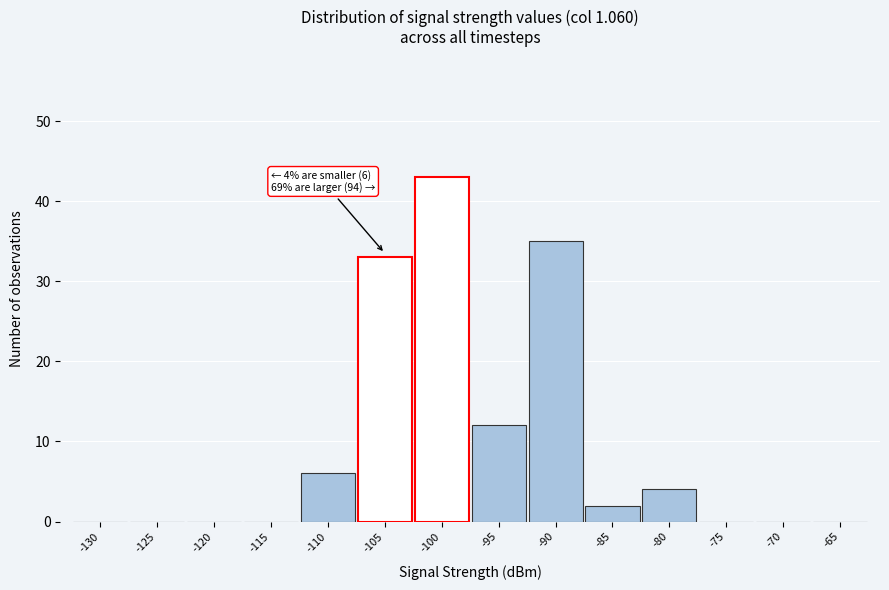

Reading left to right, list all the values displayed in this chart.

-130=0	-125=0	-120=0	-115=0	-110=6	-105=33	-100=43	-95=12	-90=35	-85=2	-80=4	-75=0	-70=0	-65=0